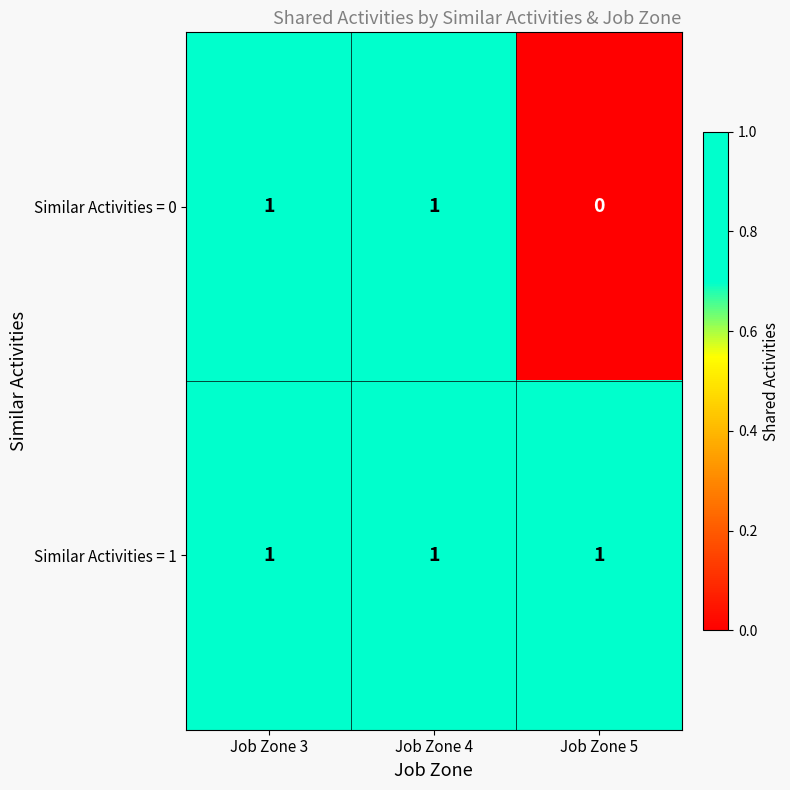

Rank the series at Job Zone 5 from highest to lowest value.

Similar Activities = 1, Similar Activities = 0